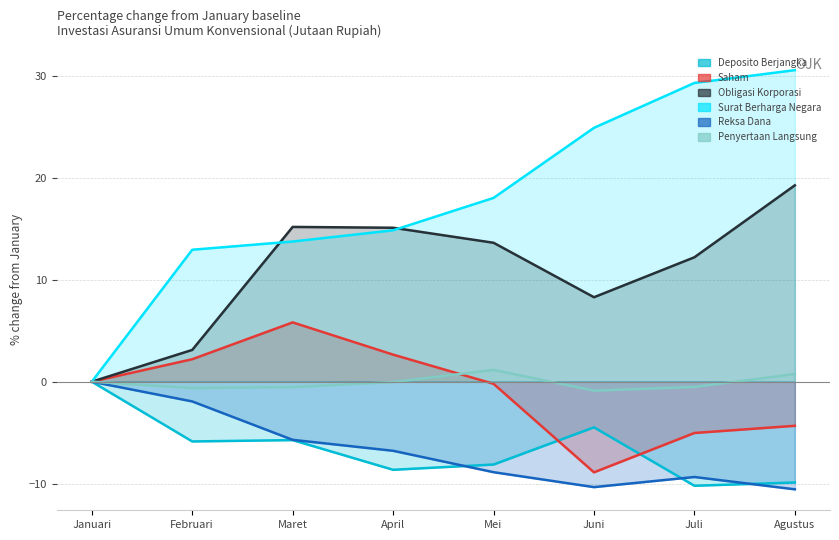

The Reksa Dana series shows -10.4 at Juni. True or false?

True